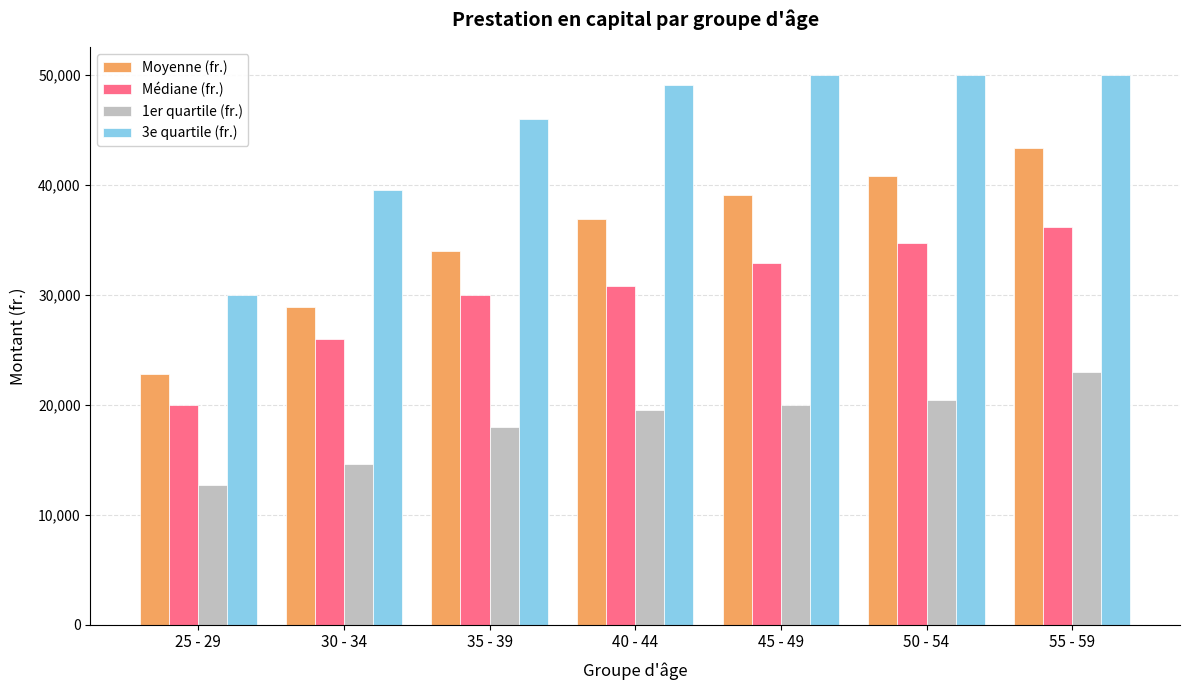

Read the Moyenne (fr.) value at 40 - 44.

36904.1